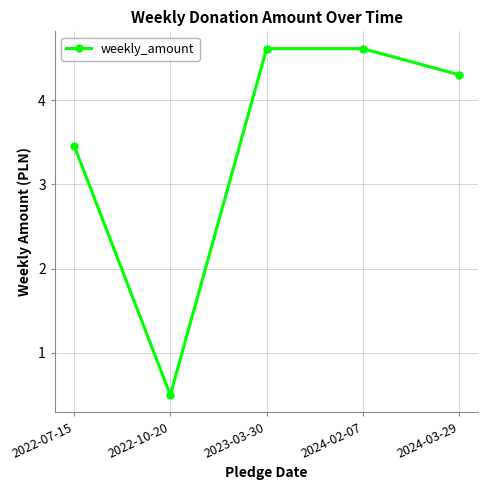

What is the minimum value shown in the chart?

0.5